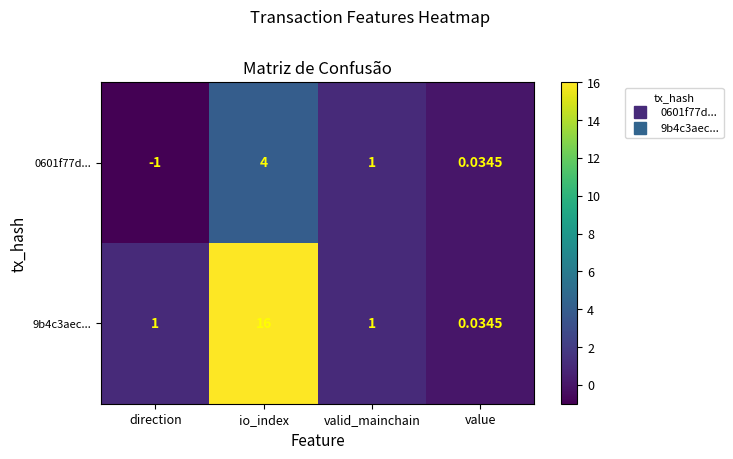

Where is 0601f77d... nearest to the value 1?

valid_mainchain